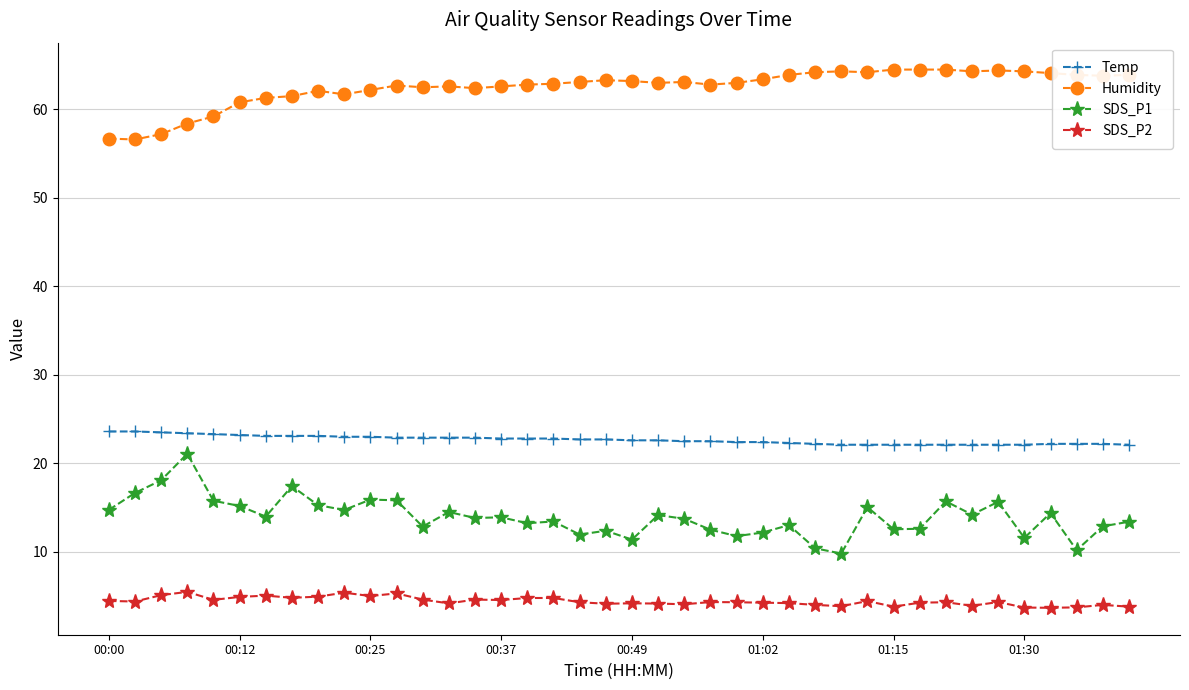

Which series has the largest total across all categories?

Humidity